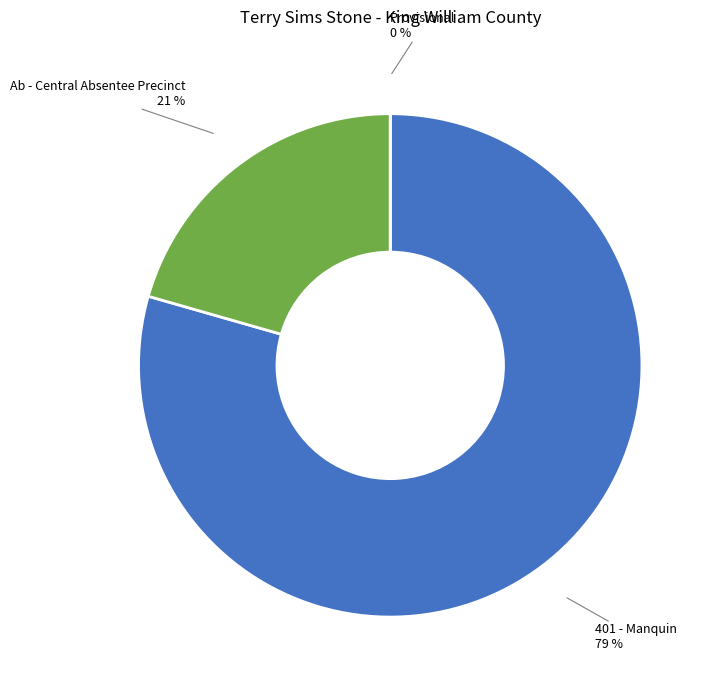

To the nearest percent, what percentage of the pie is 401 - Manquin?

79%